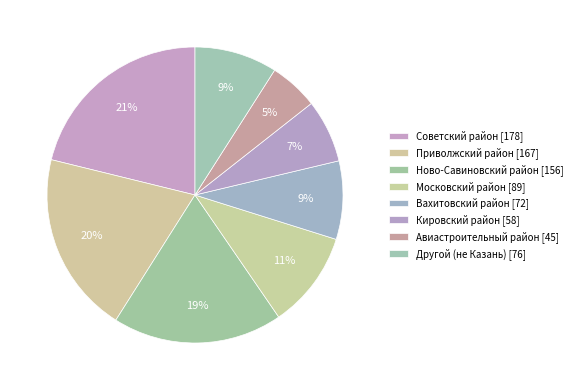

Count the number of slices in the pie.

8